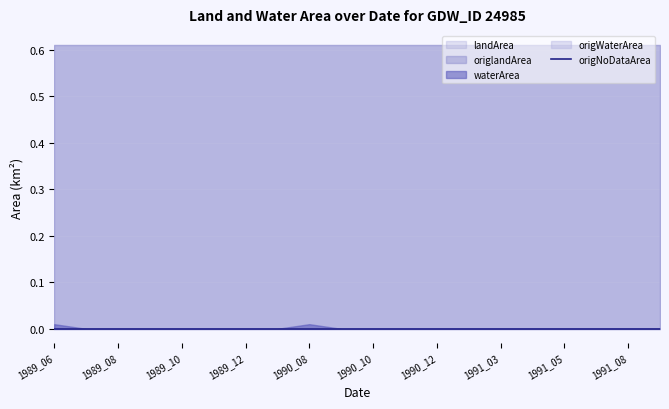

Reading left to right, transcribe all the data shown in this chart.

waterArea: 0.0	0.0	0.0	0.0	0.0	0.0	0.0	0.0	0.0	0.0	0.0	0.0	0.0	0.0	0.0	0.0	0.0	0.0	0.0	0.0
landArea: 0.6	0.6	0.6	0.6	0.6	0.6	0.6	0.6	0.6	0.6	0.6	0.6	0.6	0.6	0.6	0.6	0.6	0.6	0.6	0.6
origWaterArea: 0.0	0.0	0.0	0.0	0.0	0.0	0.0	0.0	0.0	0.0	0.0	0.0	0.0	0.0	0.0	0.0	0.0	0.0	0.0	0.0
origlandArea: 0.6	0.6	0.6	0.6	0.6	0.6	0.6	0.6	0.6	0.6	0.6	0.6	0.6	0.6	0.6	0.6	0.6	0.6	0.6	0.6
origNoDataArea: 0.0	0.0	0.0	0.0	0.0	0.0	0.0	0.0	0.0	0.0	0.0	0.0	0.0	0.0	0.0	0.0	0.0	0.0	0.0	0.0